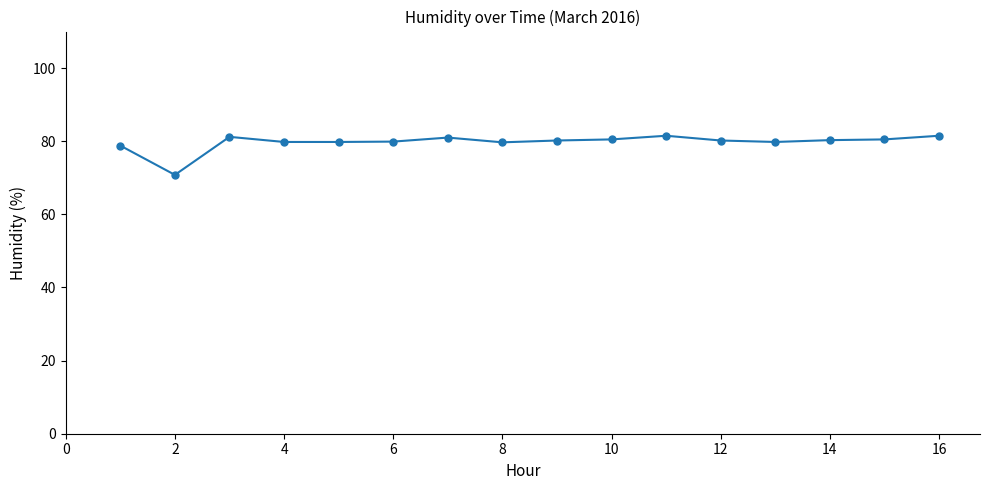

What is the greatest value displayed?

81.5